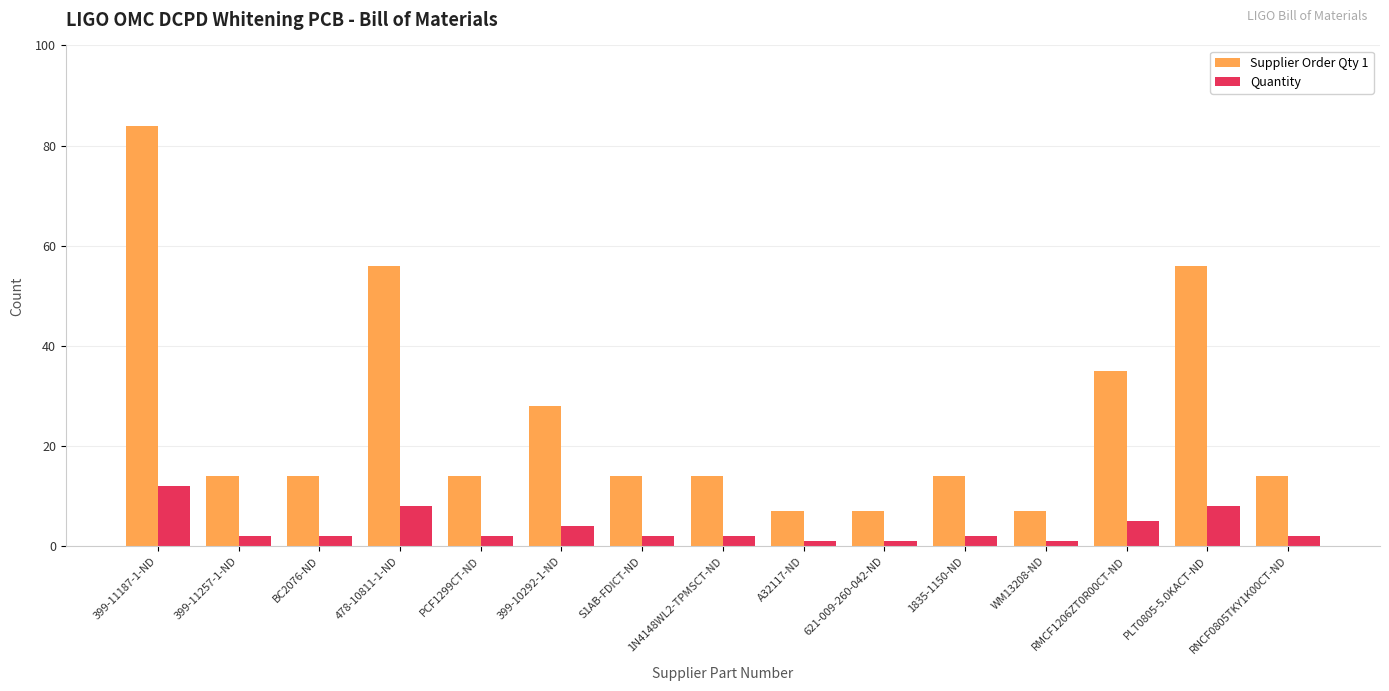

Reading left to right, what are all the values shown in this chart?

Supplier Order Qty 1: 84	14	14	56	14	28	14	14	7	7	14	7	35	56	14
Quantity: 12	2	2	8	2	4	2	2	1	1	2	1	5	8	2